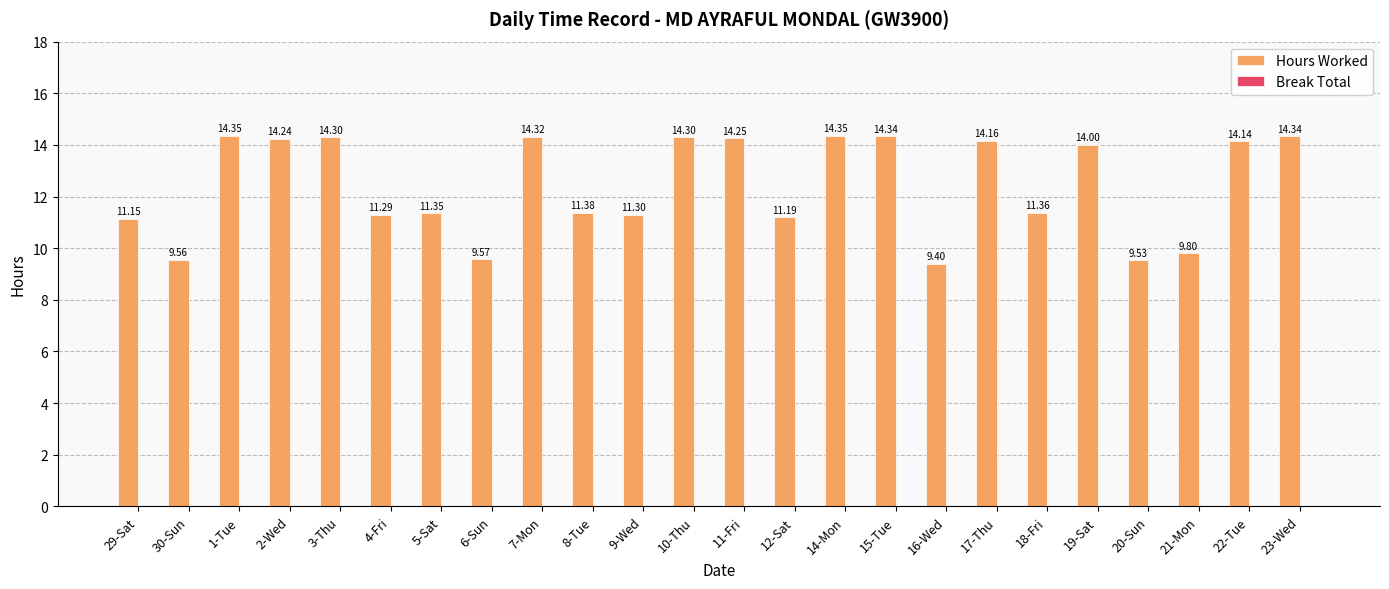

Approximately how many times larger is the value at 30-Sun compared to 29-Sat?

0.9